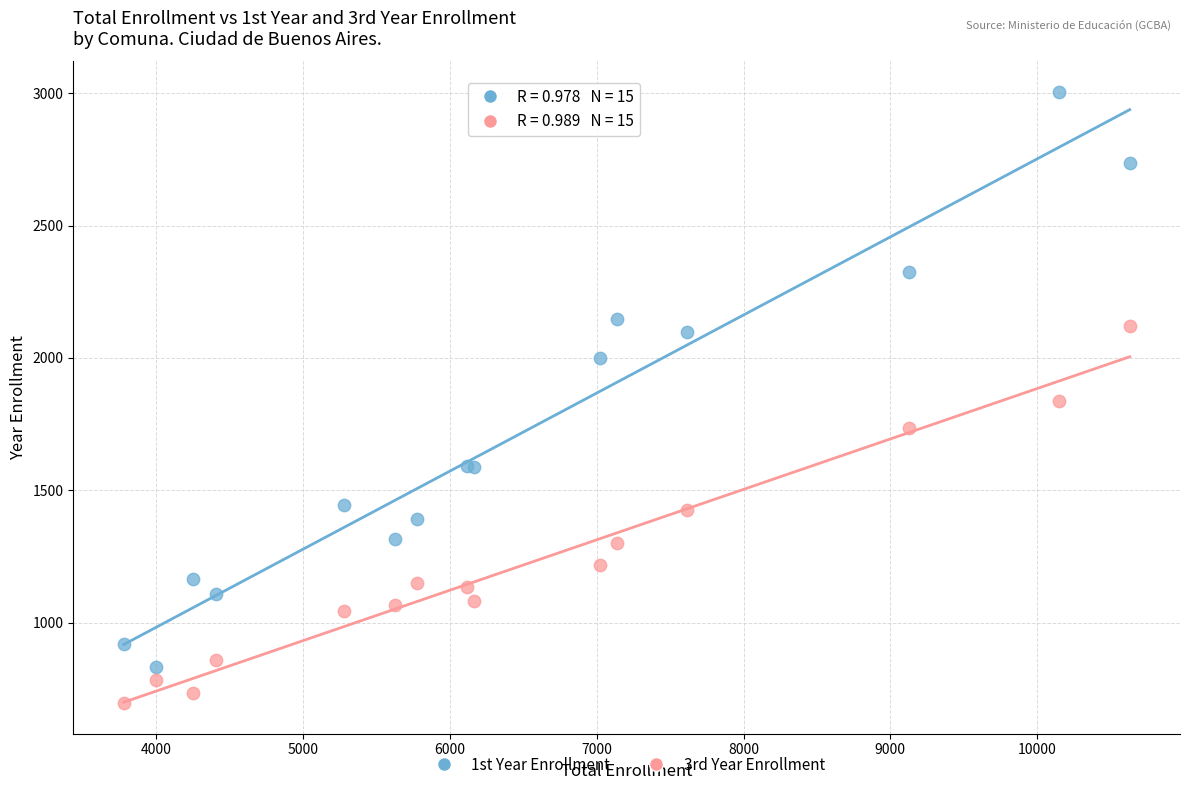

Which series has the largest Y range (max minus min)?

1st Year Enrollment